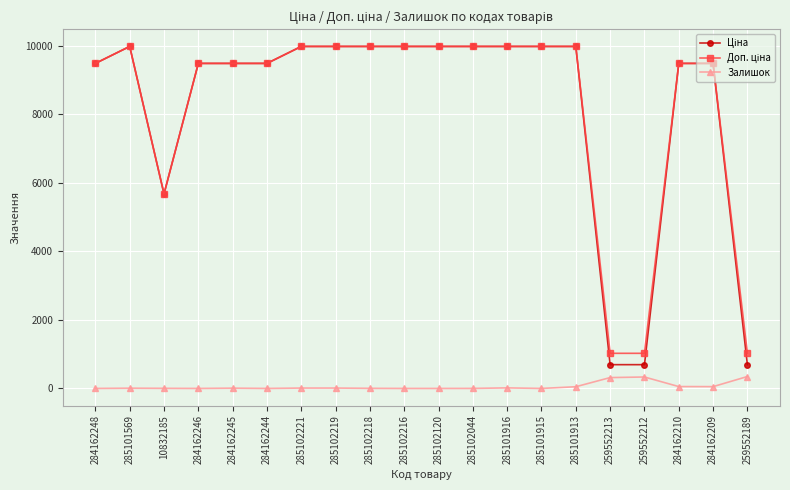

What is the maximum value for Залишок?

348.0